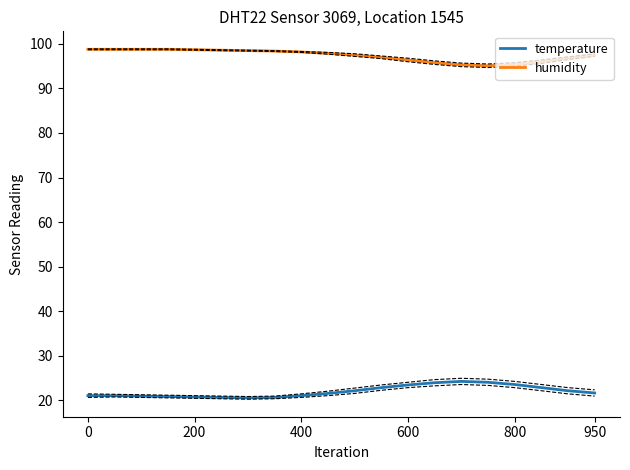

List the series in order of their peak value, lowest first.

temperature, humidity